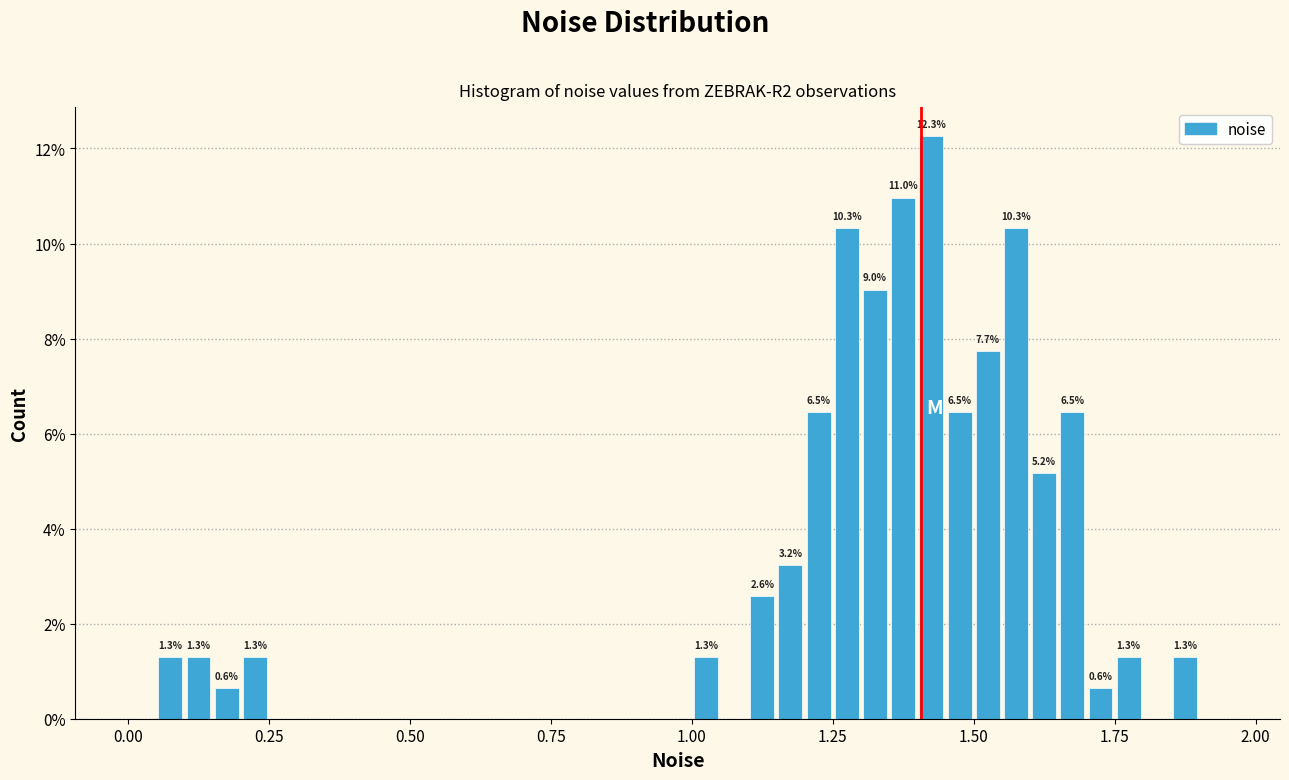

Read against the x-axis, roughly where is the centre of the tallest bar?

1.45